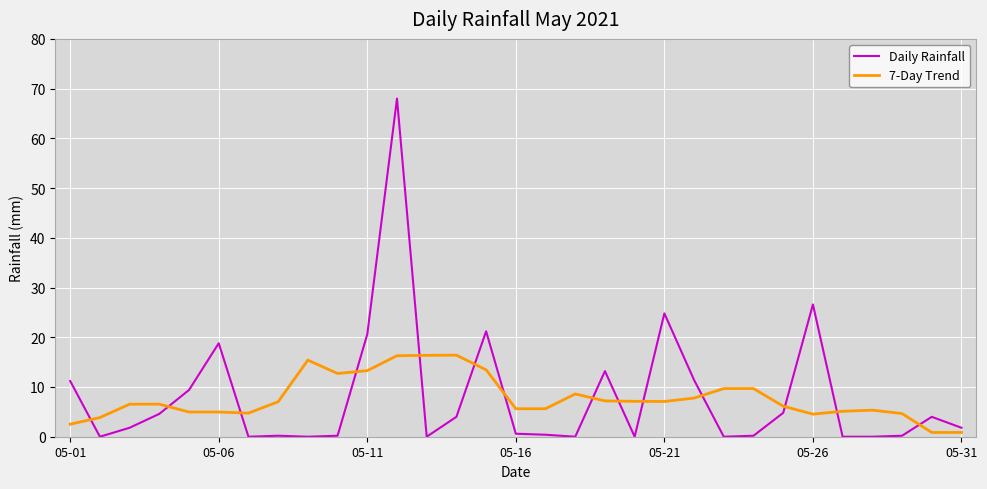

What is the difference between the maximum and minimum values in the Daily Rainfall series?

68.0